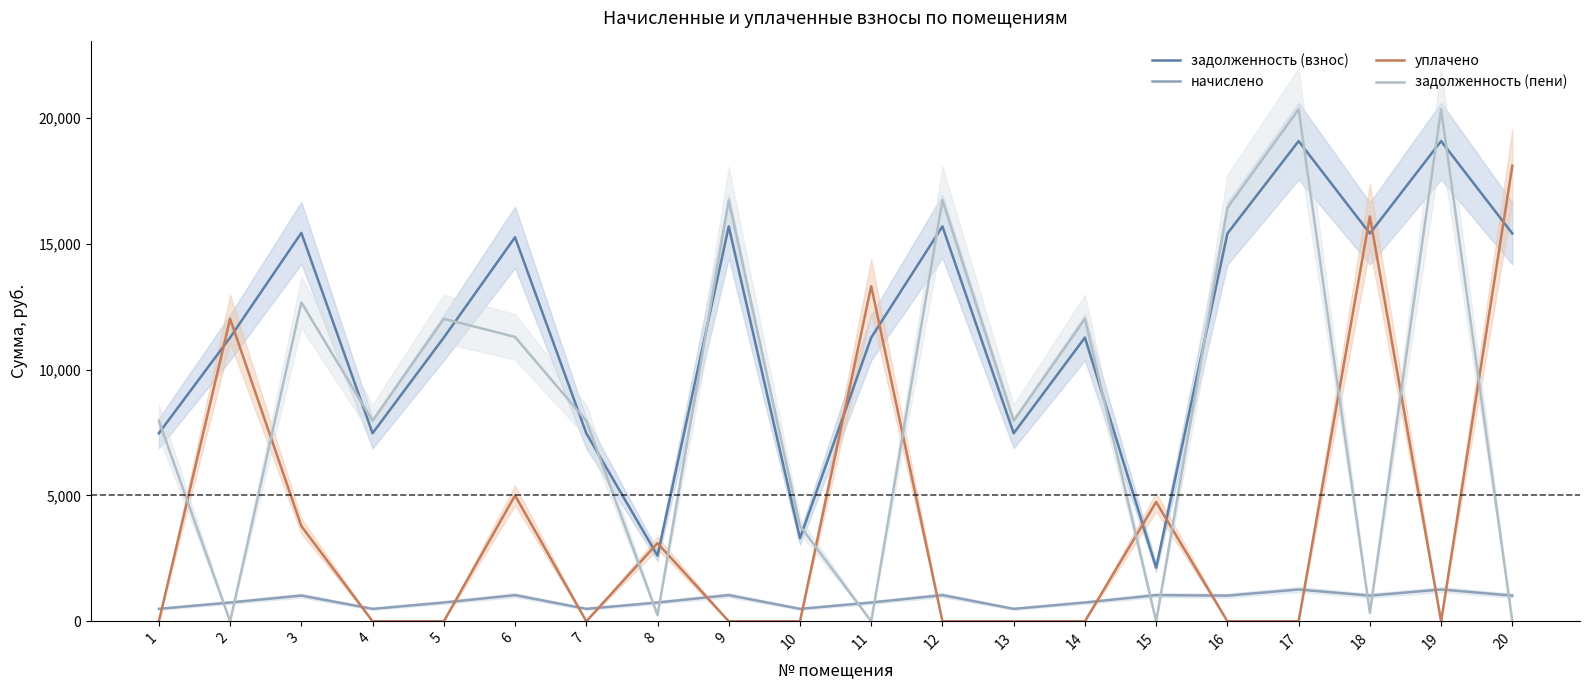

Read the задолженность (взнос) value at 19.

19080.2